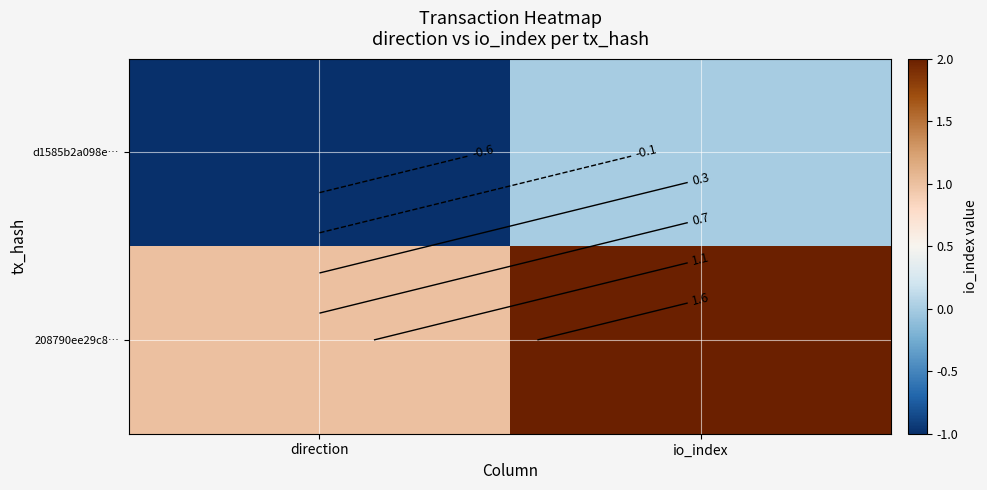

What is the lowest value of the 208790ee29c8… series?

1